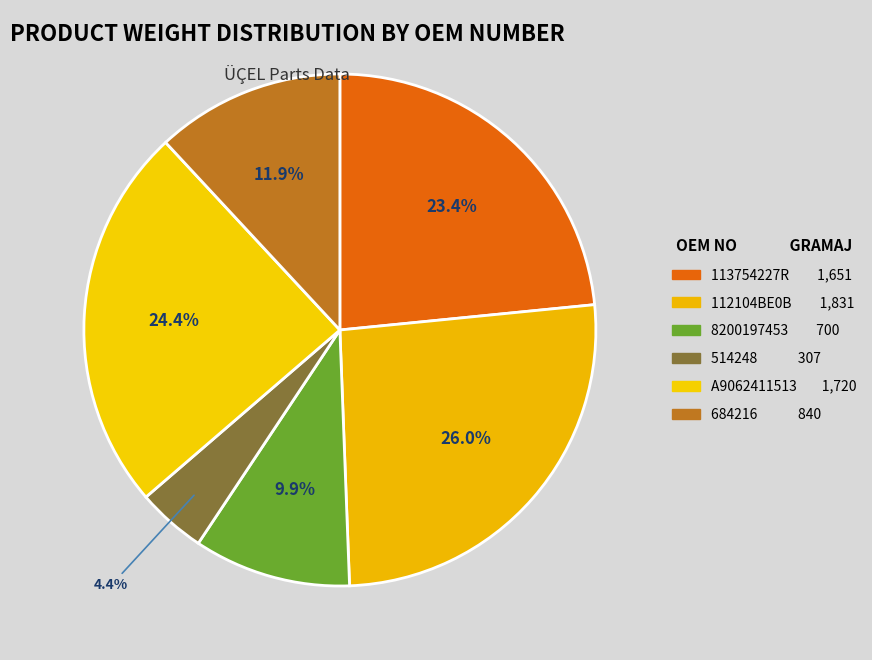

What is the largest slice in the pie chart?

112104BE0B